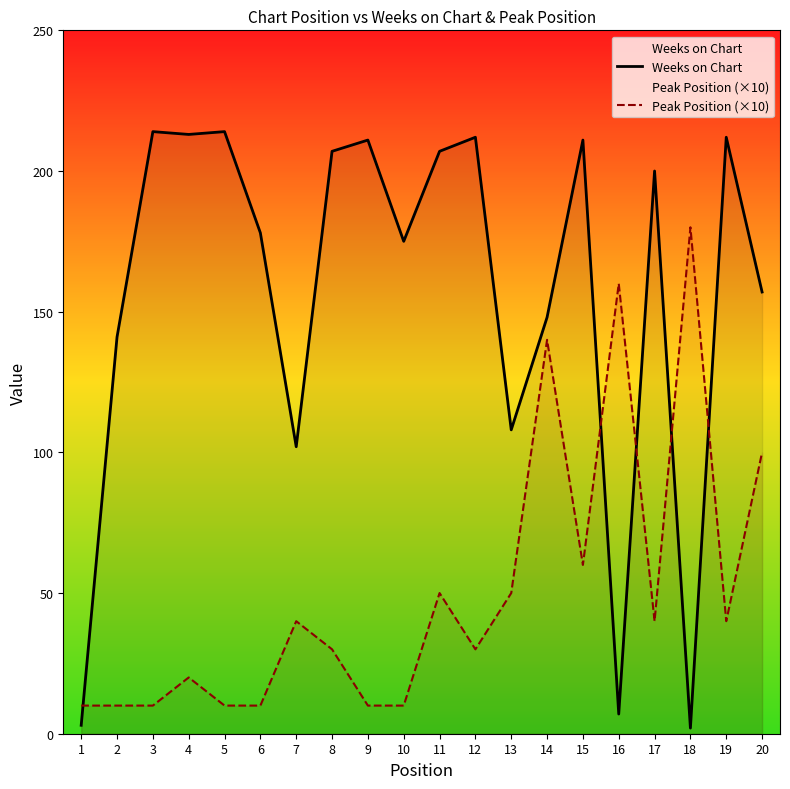

List the series in order of their peak value, lowest first.

Peak Position (×10), Weeks on Chart